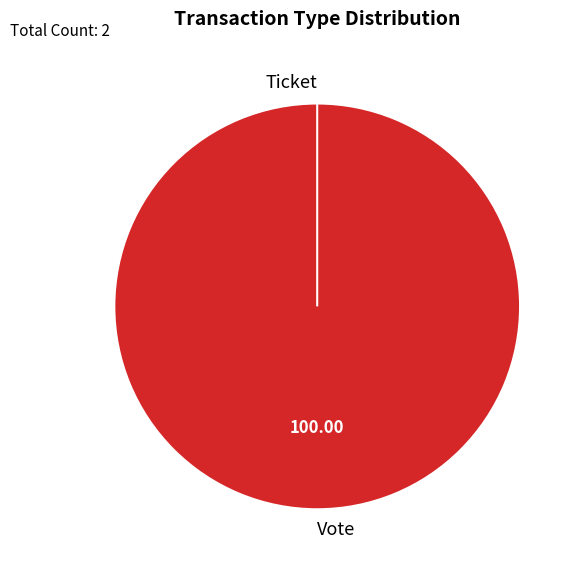

How many slices are in this pie chart?

2